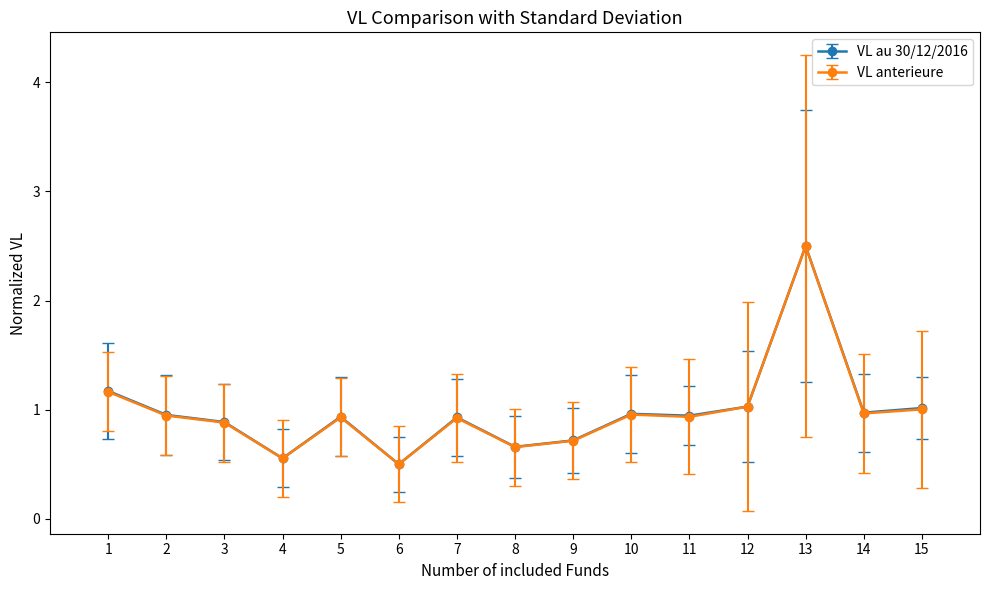

Is it true that VL au 30/12/2016 equals 0.6 at 11?

False